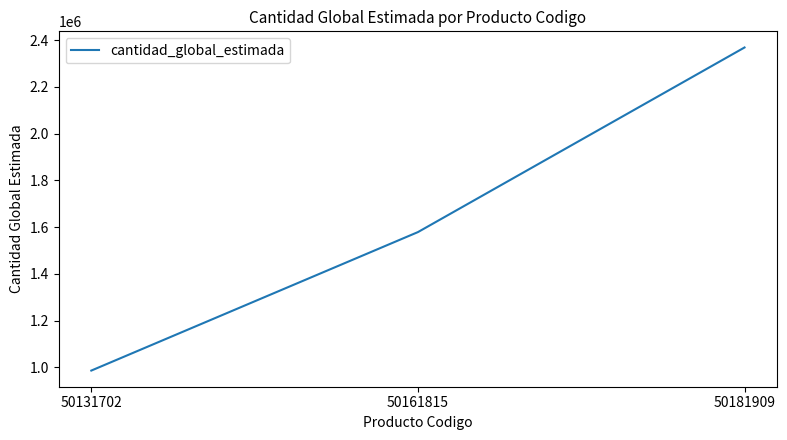

What is the difference between the values at 50161815 and 50181909?

789386